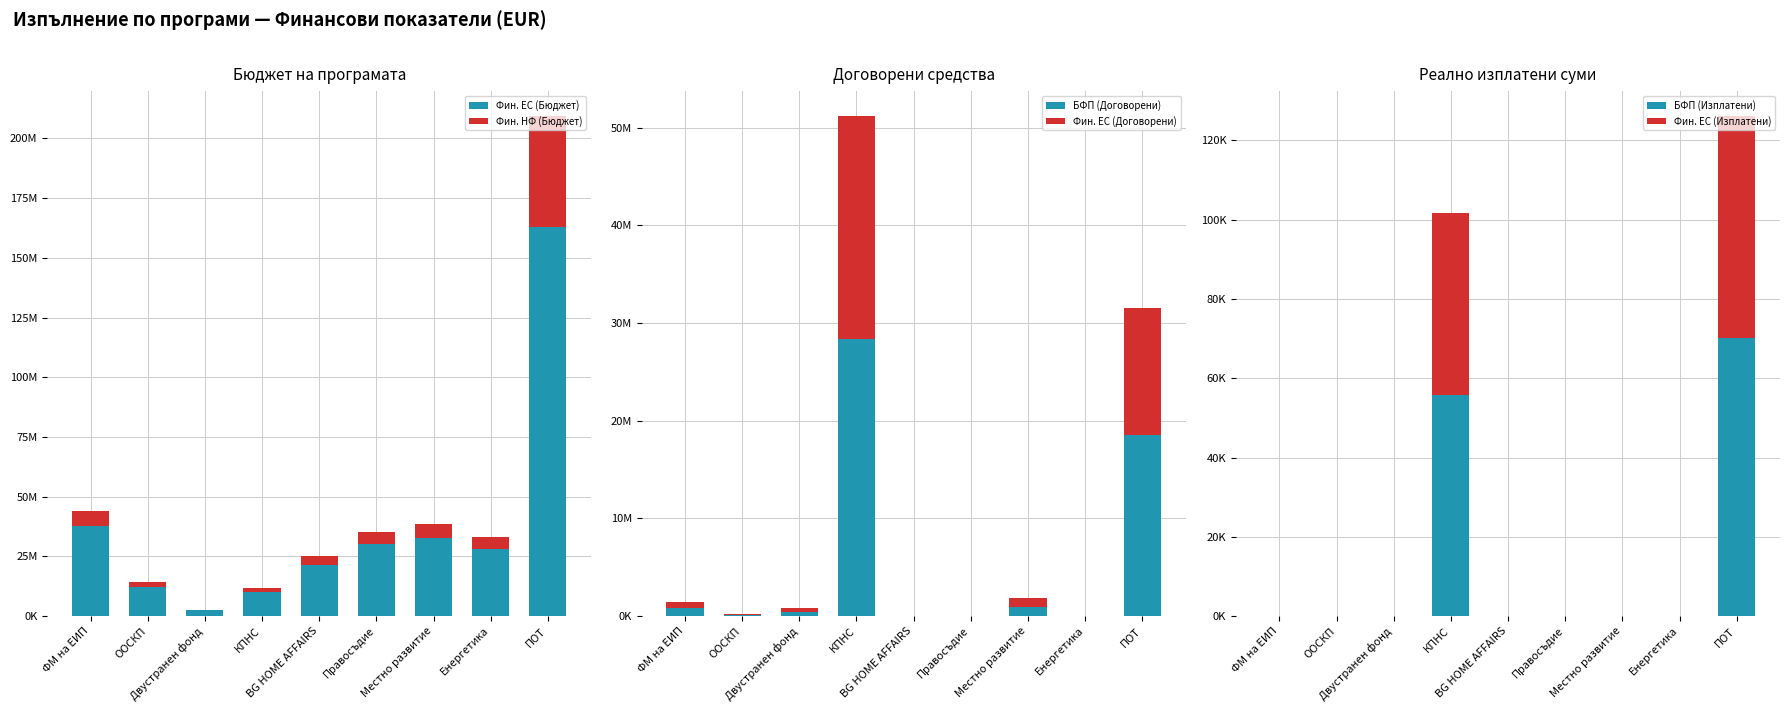

What is the label of the 3rd bar from the left?

Двустранен фонд